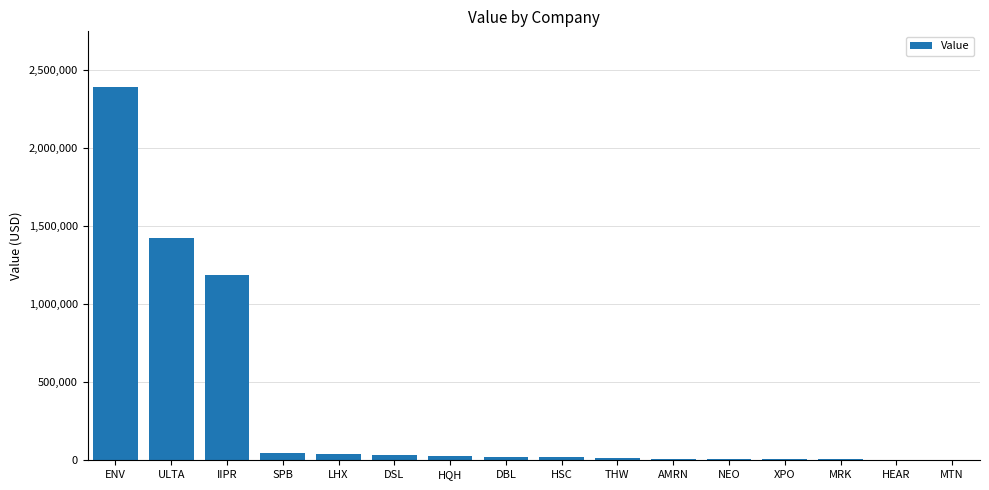

The chart shows a value of 2498470 at ULTA. True or false?

False